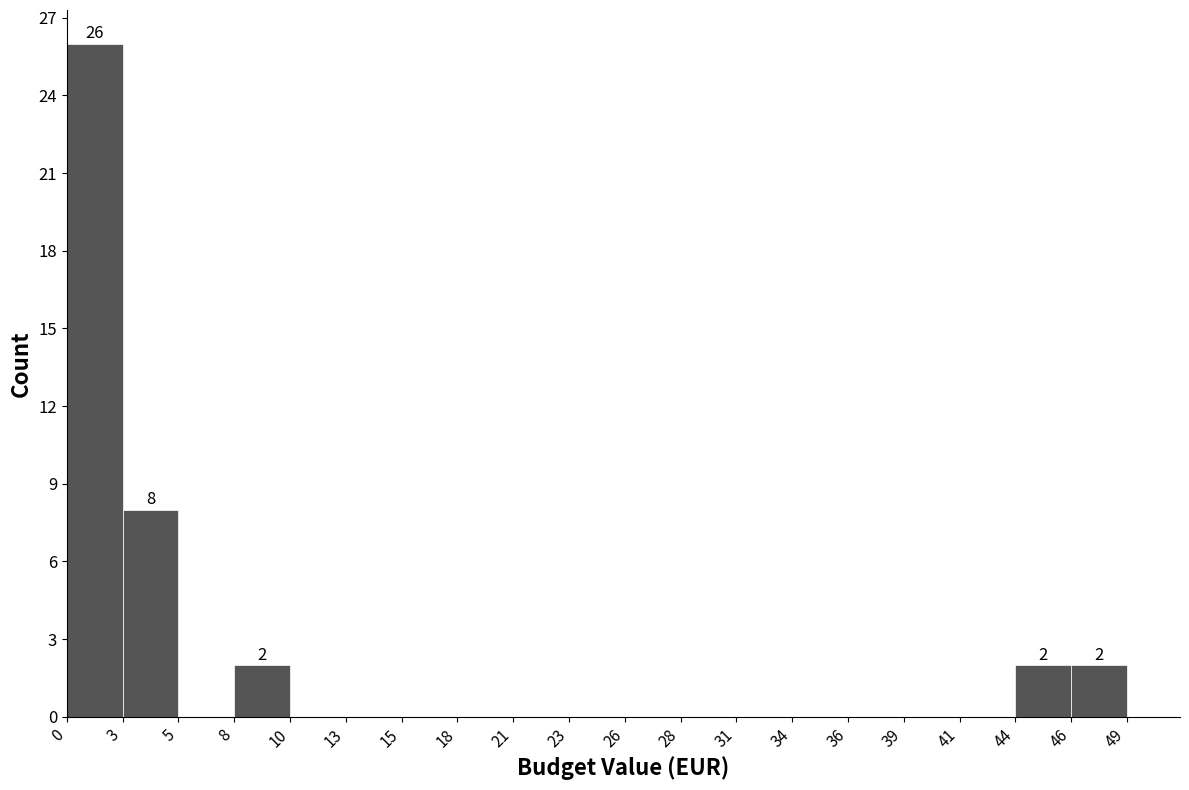

Which range on the x-axis has the tallest bar?

0 to 3